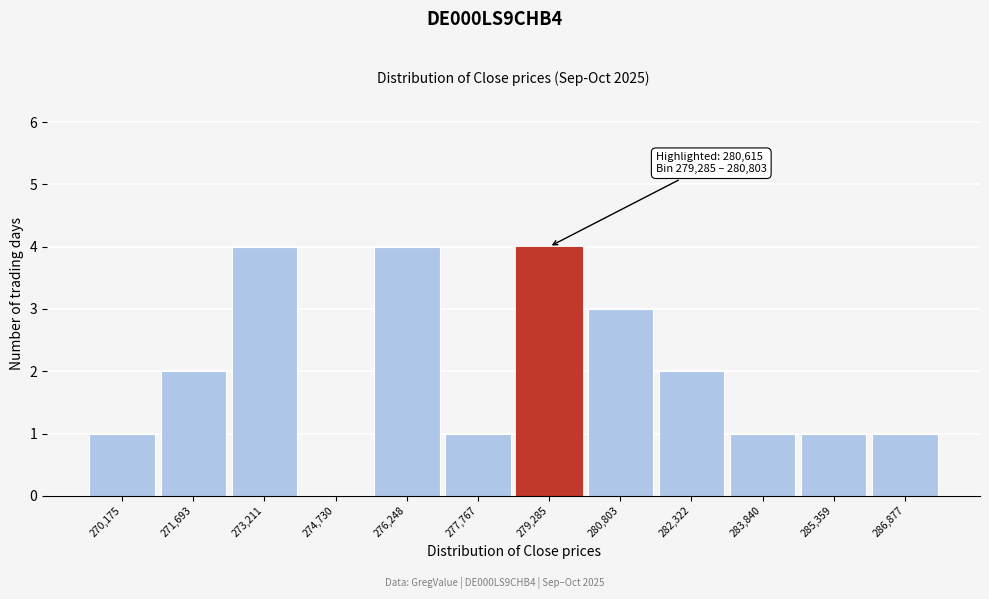

Reading right to left, list all the values displayed in this chart.

286,877=1	285,359=1	283,840=1	282,322=2	280,803=3	279,285=4	277,767=1	276,248=4	274,730=0	273,211=4	271,693=2	270,175=1